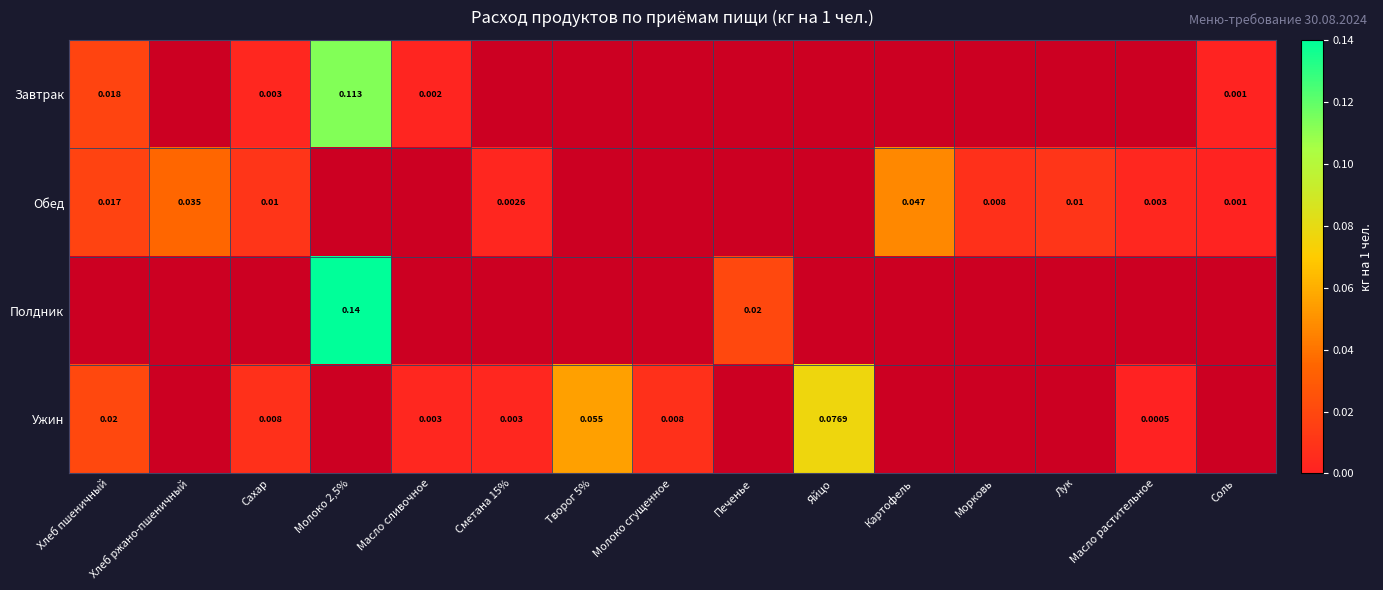

Which category has the highest value in the Завтрак series?

Молоко 2,5%